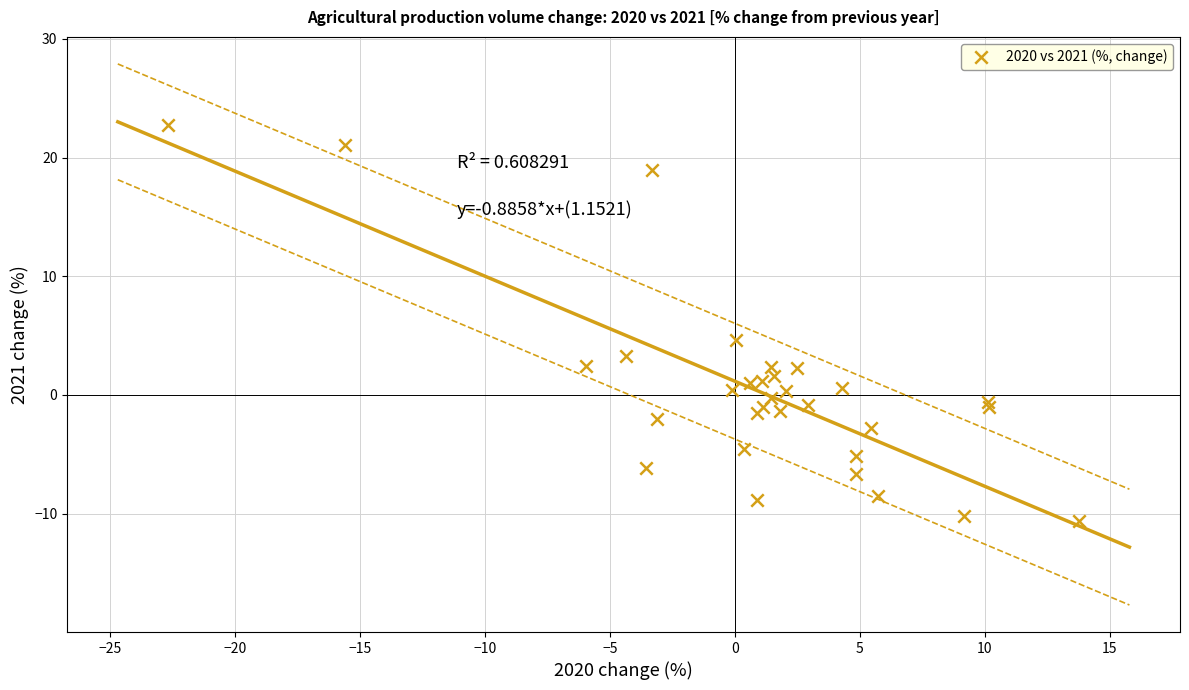

What Y value in the scatter plot is closest to 6?

4.6